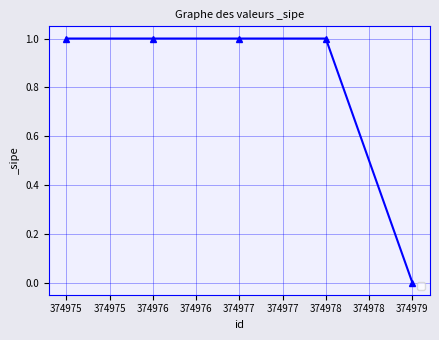

Does the chart display data point markers on the line(s)?

Yes